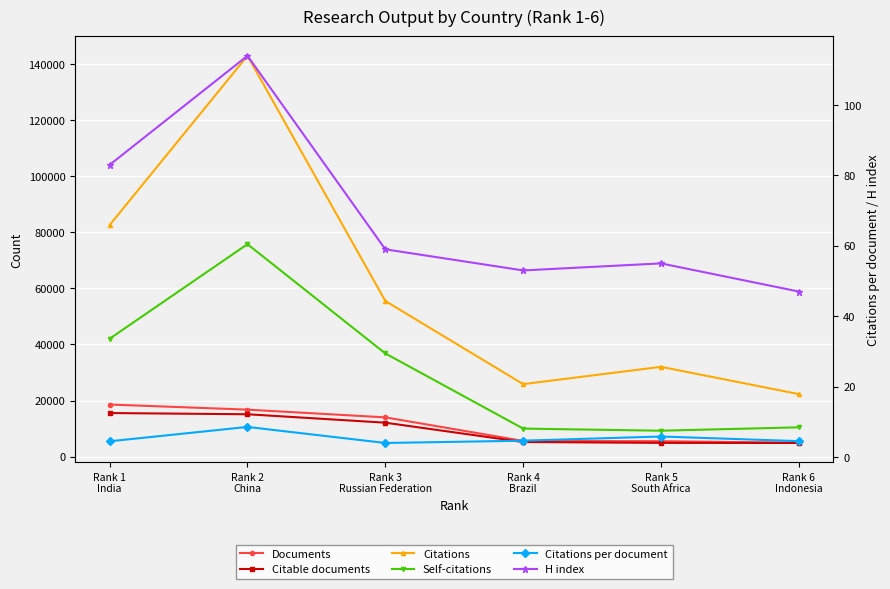

Is it true that Citations per document equals 4.6 at Rank 4
Brazil?

True